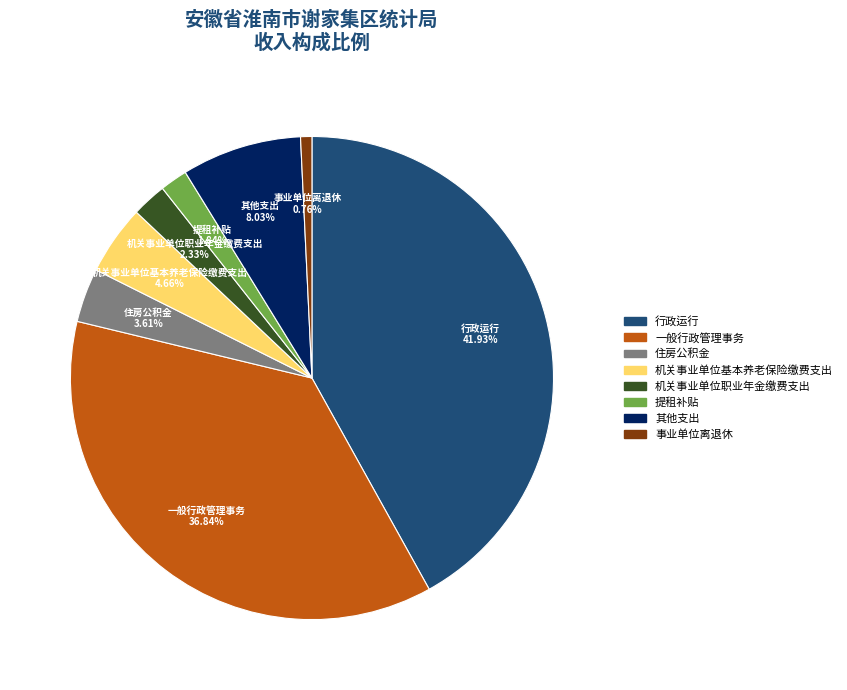

To the nearest percent, what is the difference between the largest and smallest slice percentages?

41%